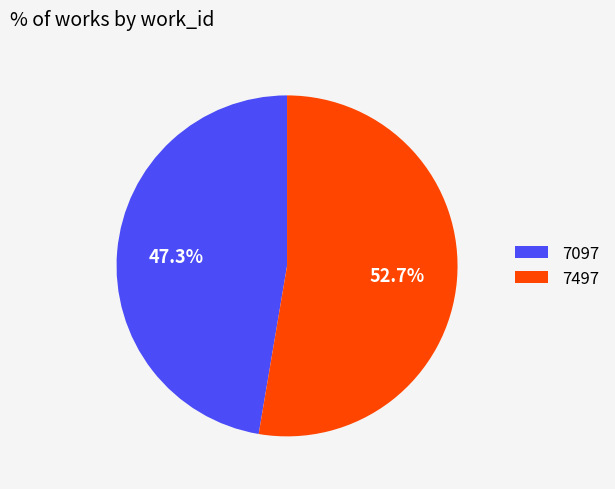

True or false: 7097 accounts for 61% of the total.

False